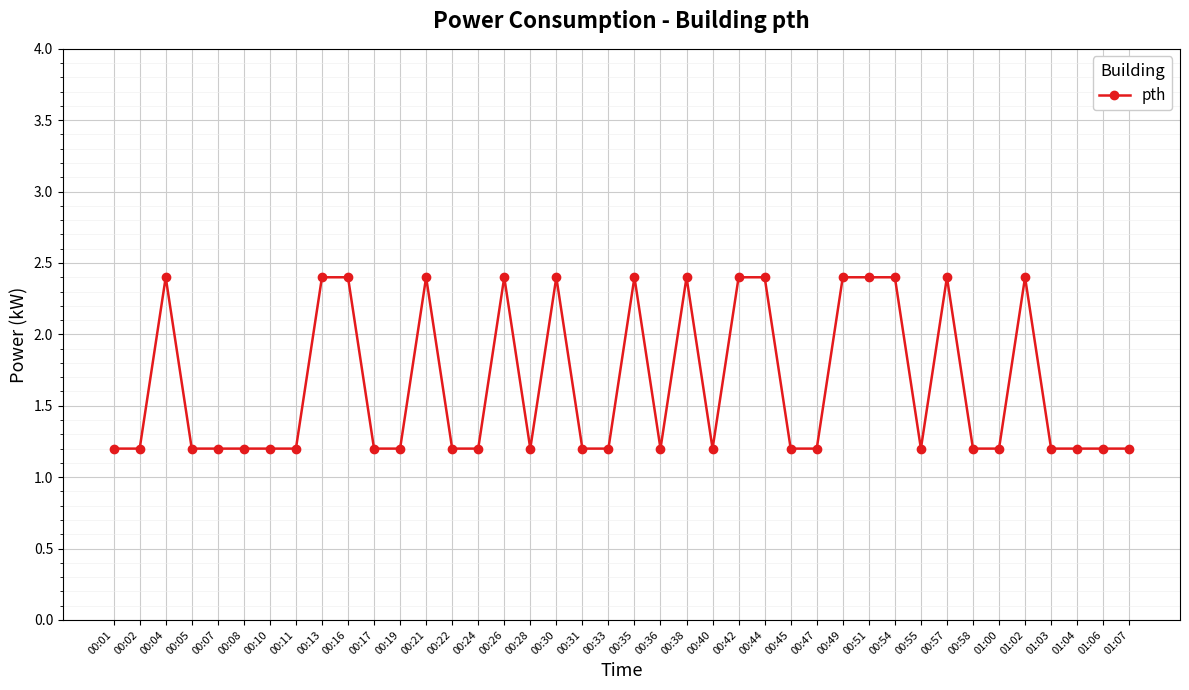

Does the chart have visible grid lines?

Yes